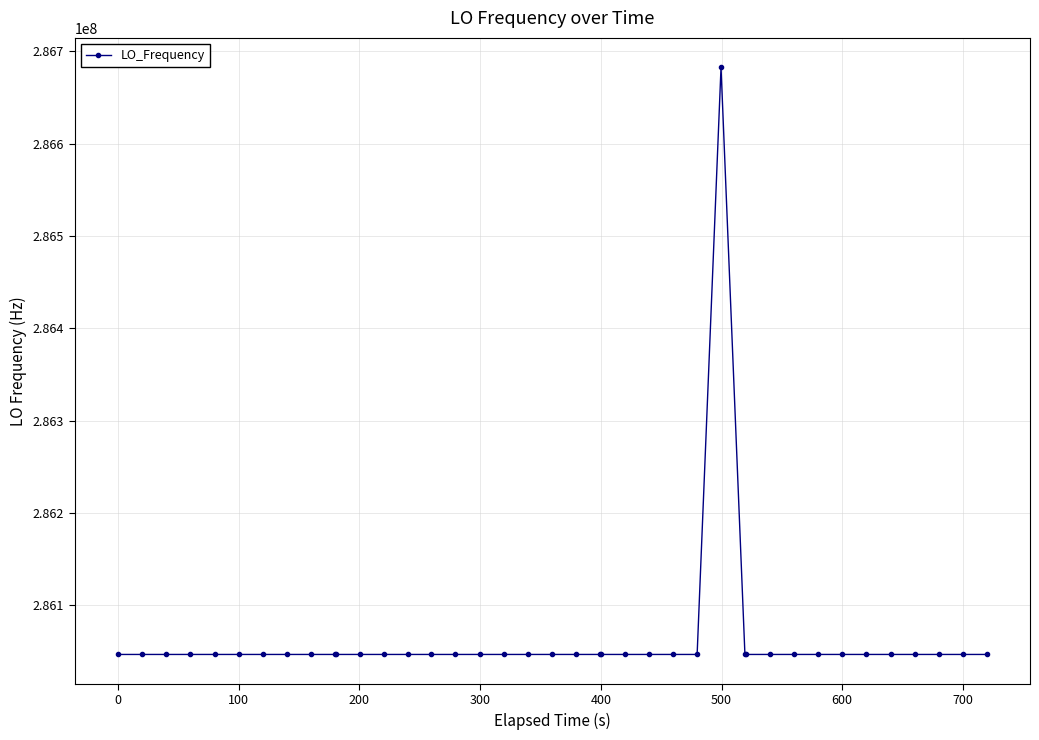

What is the value of the 39th point from the left?

286046998.8